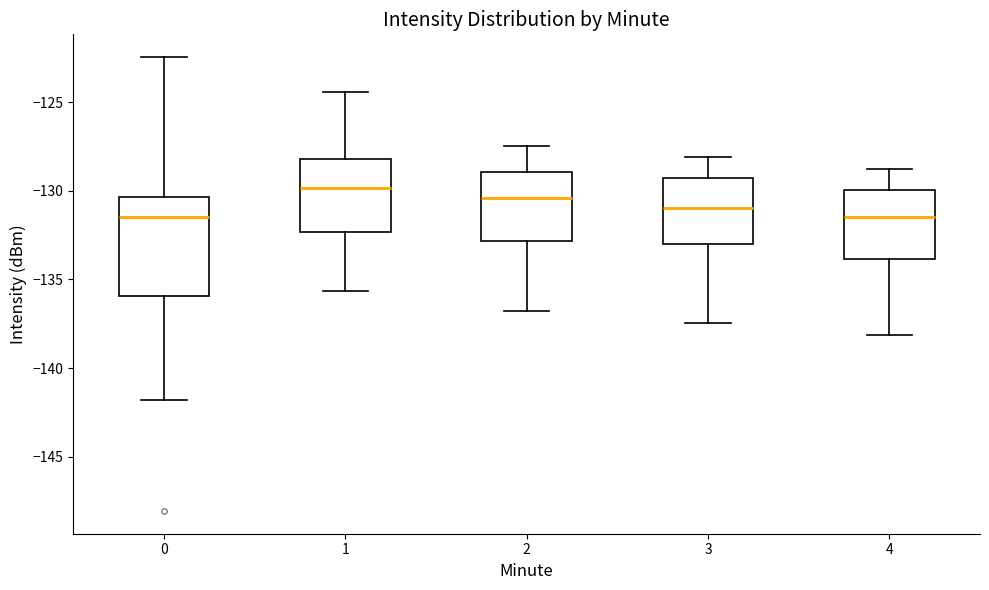

Where is the lower edge of the box at x = 0 on the y-axis? The values are not printed on the chart, so give them approximately, as read against the axis.

-136.0